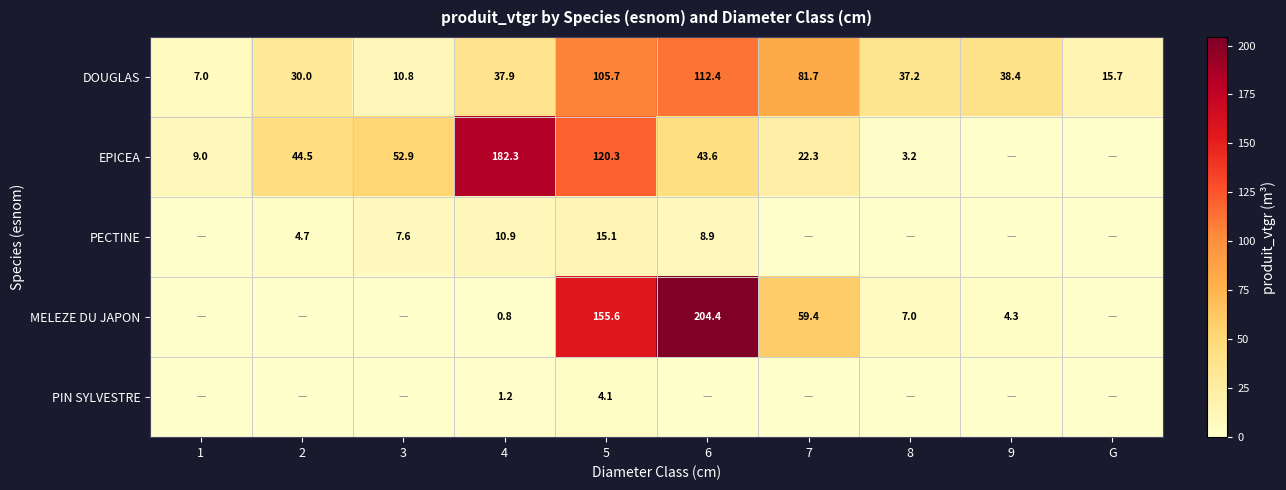

List the labels in order of DOUGLAS value, smallest first.

1, 3, G, 2, 8, 4, 9, 7, 5, 6